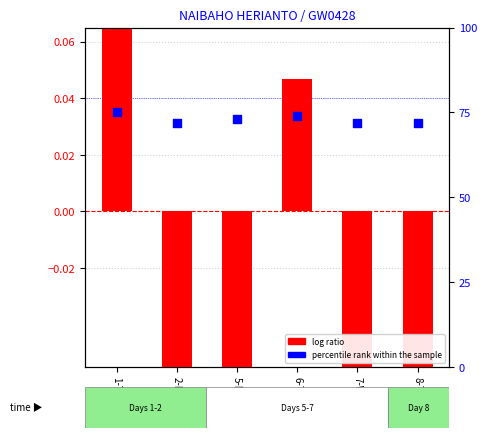

Which series reaches the minimum Y coordinate?

log ratio